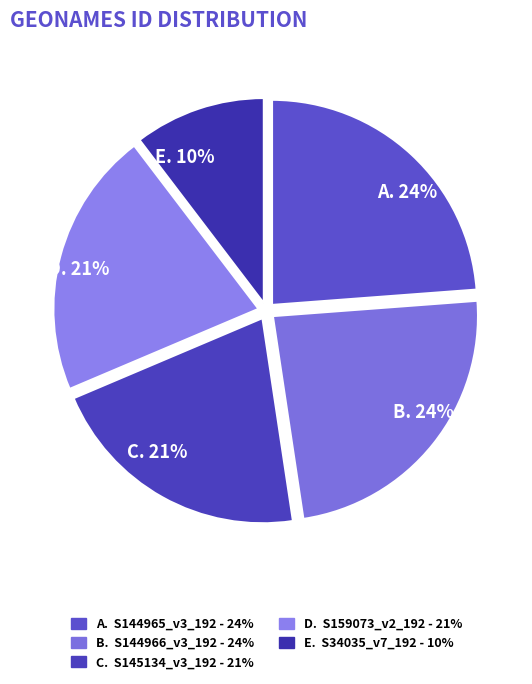

To the nearest percent, what is the average slice percentage?

20%